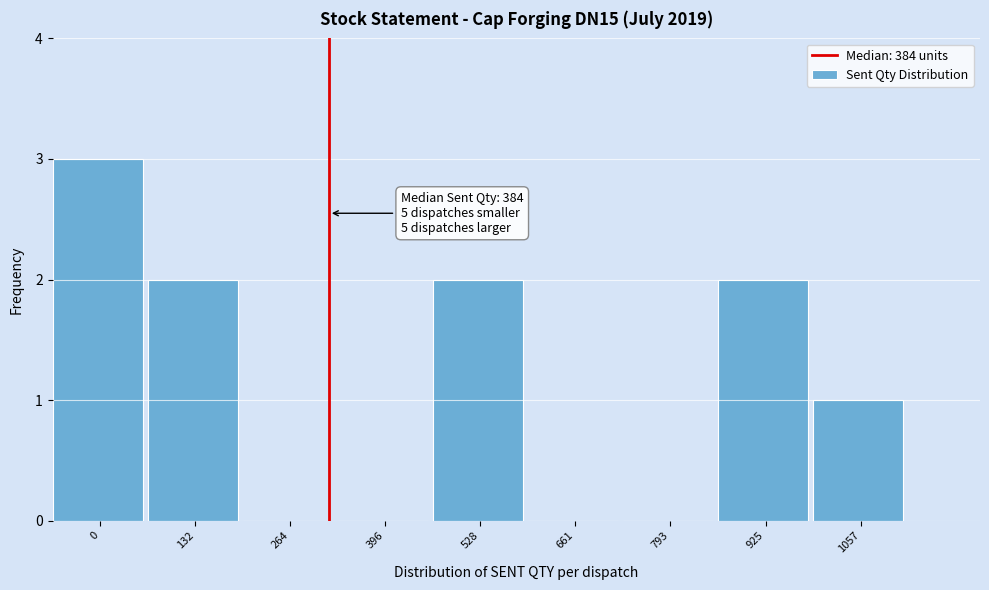

Reading left to right, extract all data points from this chart.

0=3	132=2	264=0	396=0	528=2	661=0	793=0	925=2	1057=1